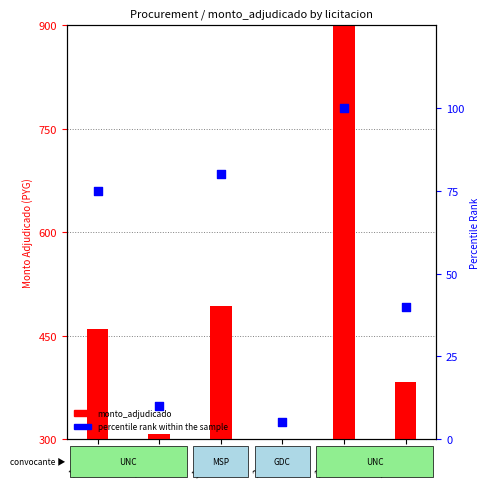

Is the value of monto_adjudicado at 205867 greater than the value of percentile rank within the sample at 219753?

Yes